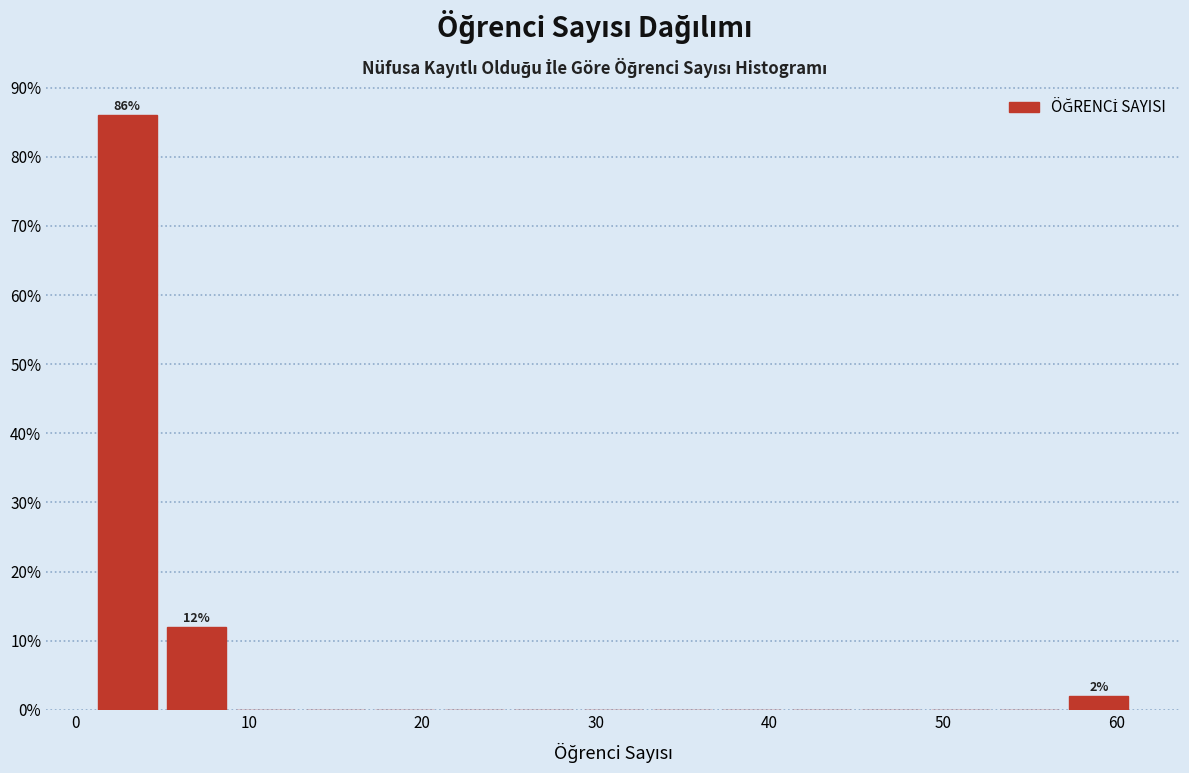

Which range on the x-axis has the tallest bar?

1 to 5